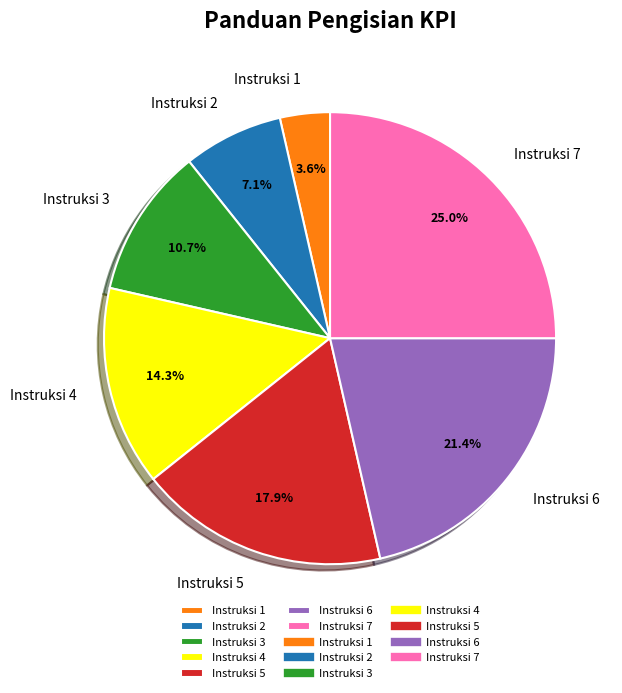

Is the sum of Instruksi 5 and Instruksi 4 greater than half?

No